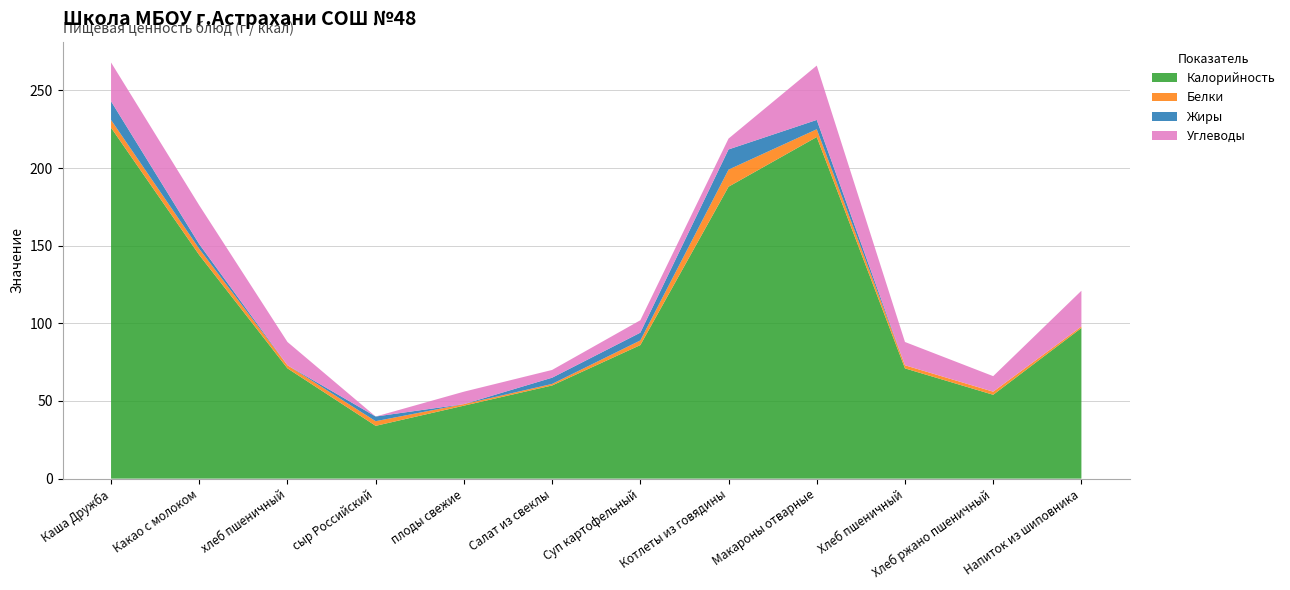

Reading left to right, what are all the values shown in this chart?

Калорийность: 226	144	71	34	47	60	86	188	220	71	54	97
Белки: 5	4	2	3	1	1	3	11	5	2	2	1
Жиры: 12	3	0	3	0	4	5	13	6	0	0	0
Углеводы: 25	25	15	0	8	5	8	7	35	15	10	23